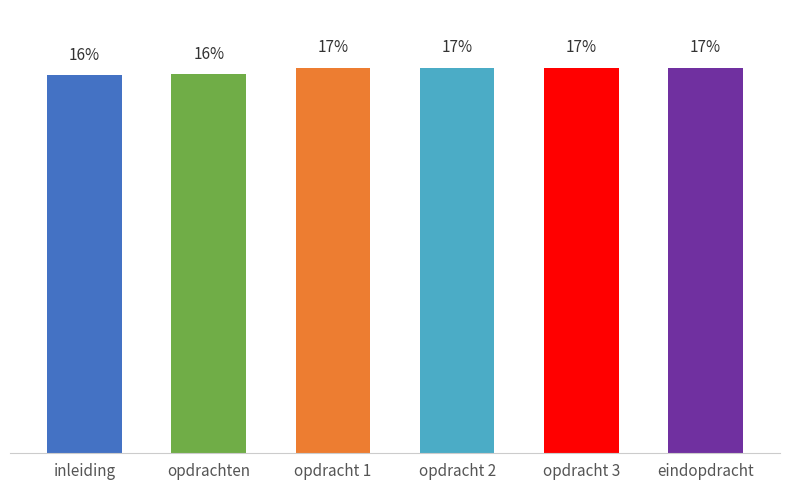

Reading left to right, extract all data points from this chart.

16.4	16.5	16.8	16.8	16.8	16.8